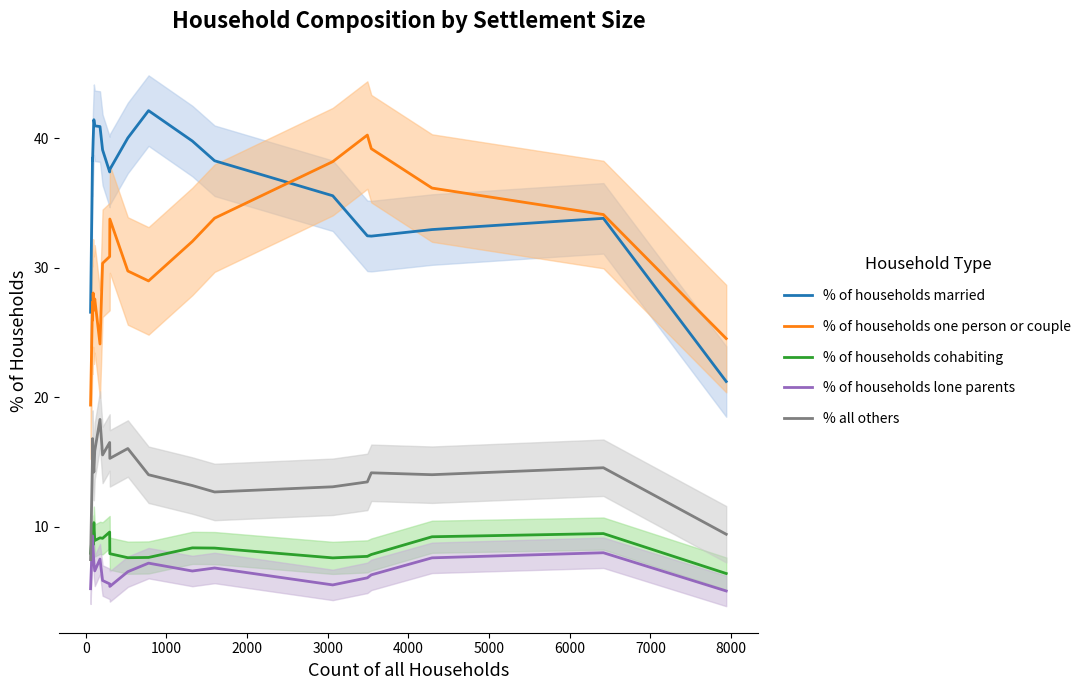

What is the average value of the % of households married series?

36.5